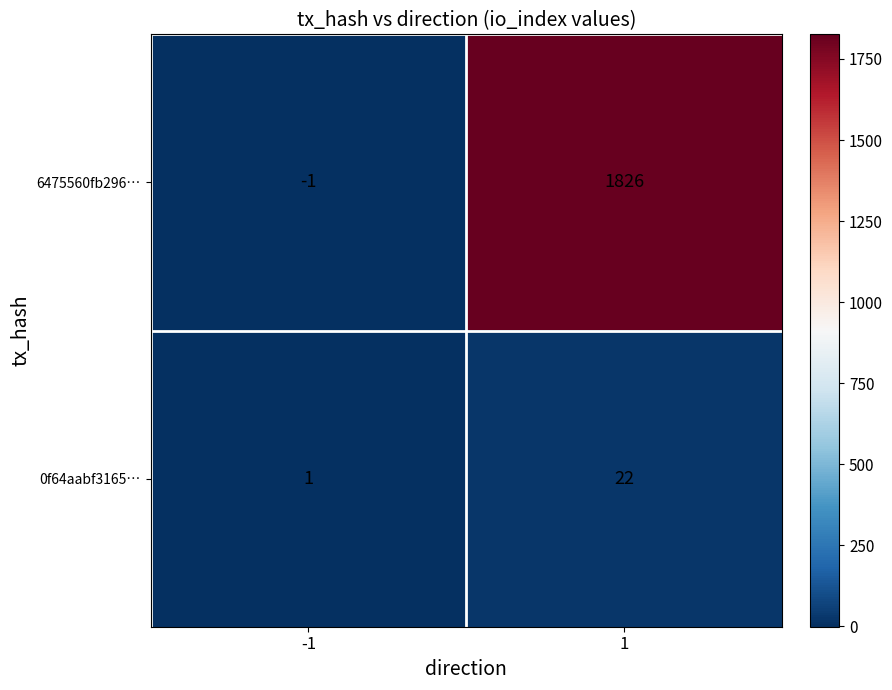

What value does the 6475560fb296… series have at 1, to the nearest 100?

1800